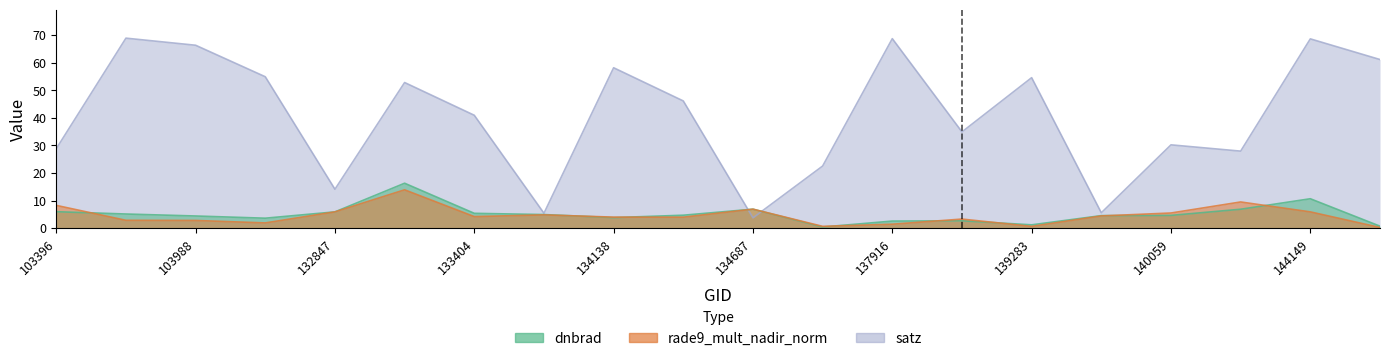

What is the spread (max minus min) of values at 139283?

53.9